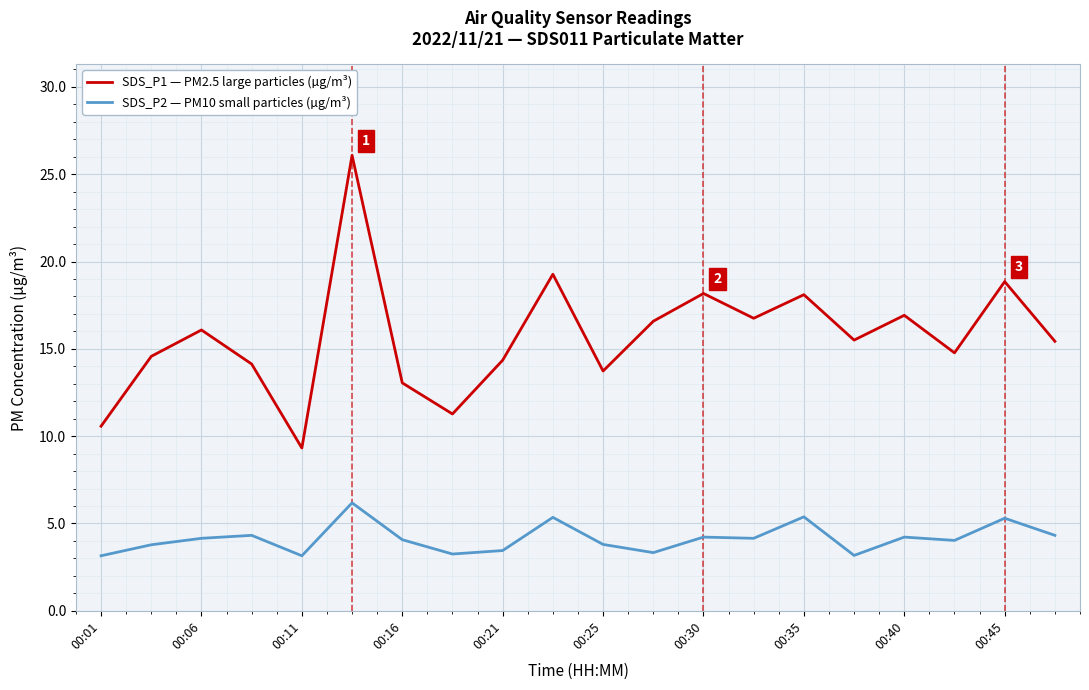

True or false: SDS_P2 — PM10 small particles (µg/m³) and SDS_P1 — PM2.5 large particles (µg/m³) intersect in this chart.

False